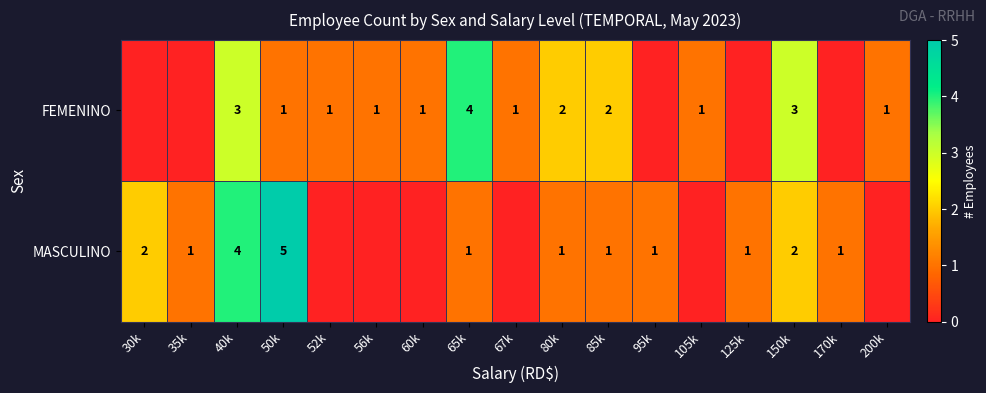

What is the maximum value shown in the chart?

5